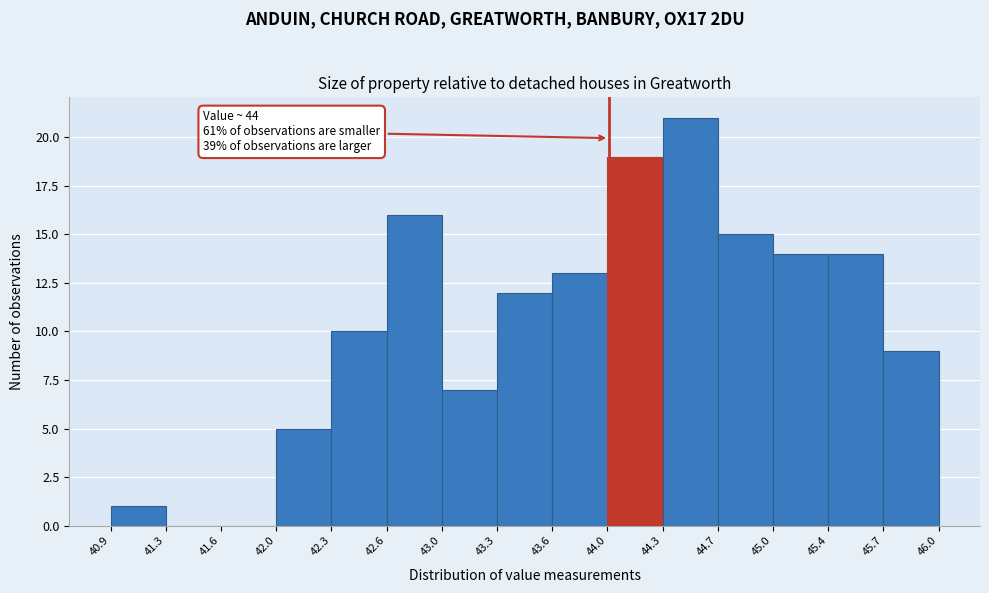

Which range on the x-axis has the tallest bar?

44.3 to 44.7